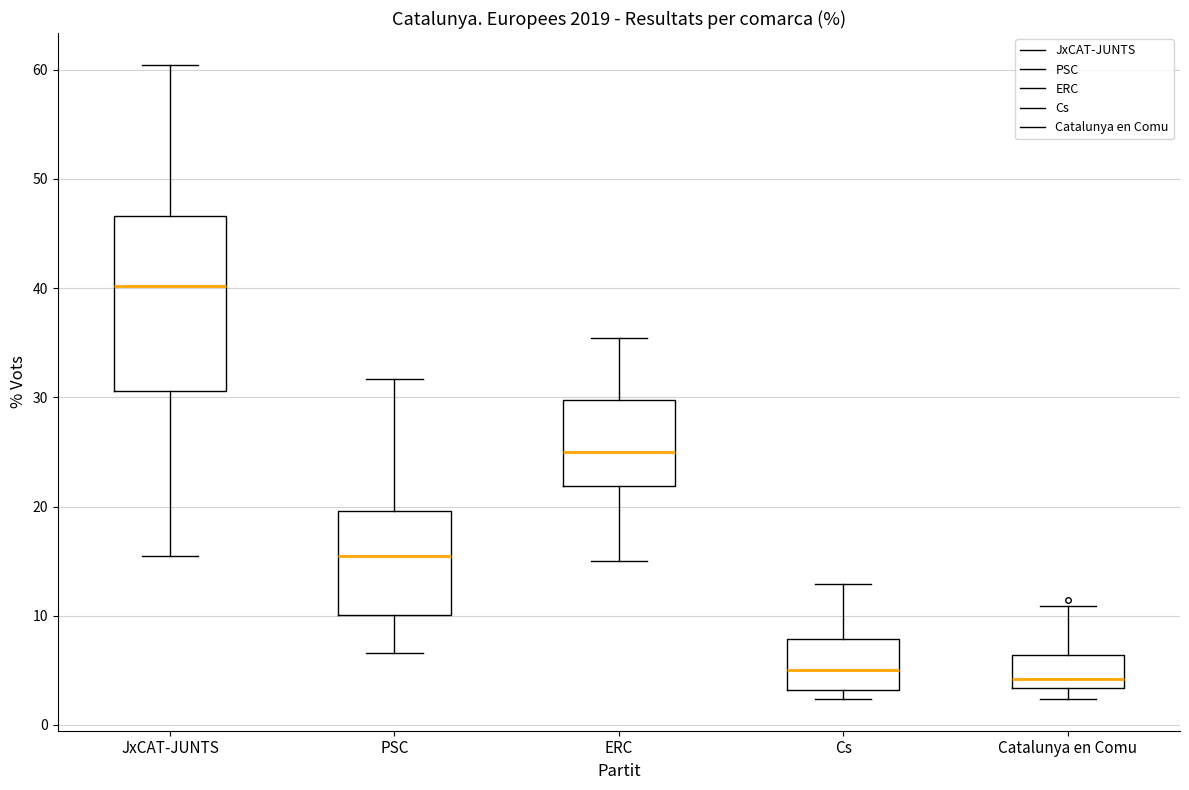

Reading left to right, transcribe this box plot: for each box, give where its median line is, the range the box spans, and where its two whiskers end, as read against the y-axis. The values are not printed on the chart, so give them approximately, as read against the axis.

JxCAT-JUNTS: median 40, box 31 to 47, whiskers 15 to 60
PSC: median 15, box 10 to 20, whiskers 7 to 32
ERC: median 25, box 22 to 30, whiskers 15 to 35
Cs: median 5, box 3 to 8, whiskers 2 to 13
Catalunya en Comu: median 4, box 3 to 6, whiskers 2 to 11